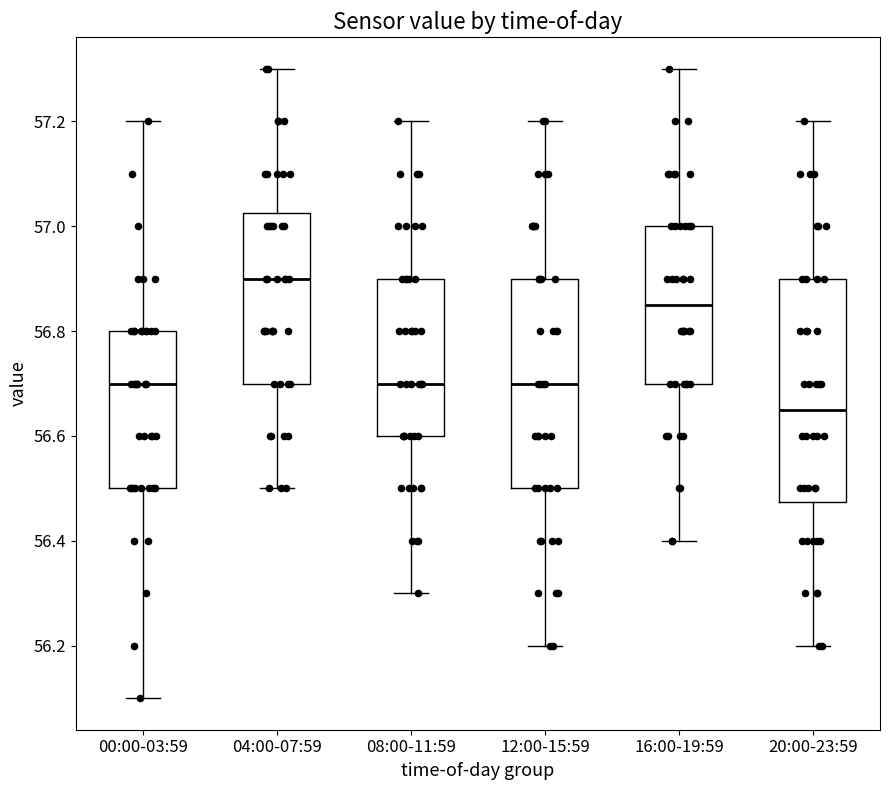

Where is the upper edge of the box for 08:00-11:59 on the y-axis? The values are not printed on the chart, so give them approximately, as read against the axis.

56.90